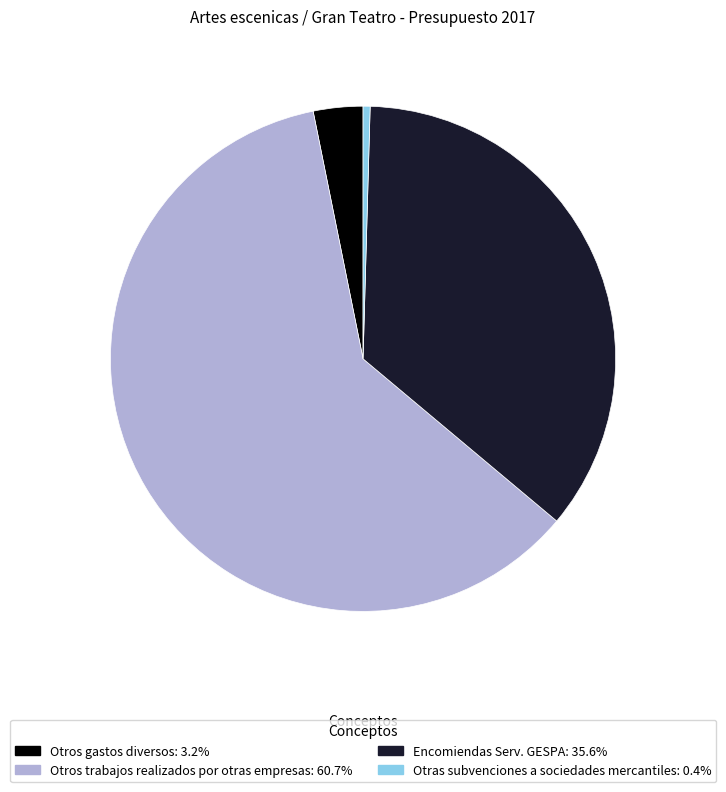

Rank the categories by value from lowest to highest.

Otras subvenciones a sociedades mercantiles, Otros gastos diversos, Encomiendas Serv. GESPA, Otros trabajos realizados por otras empresas